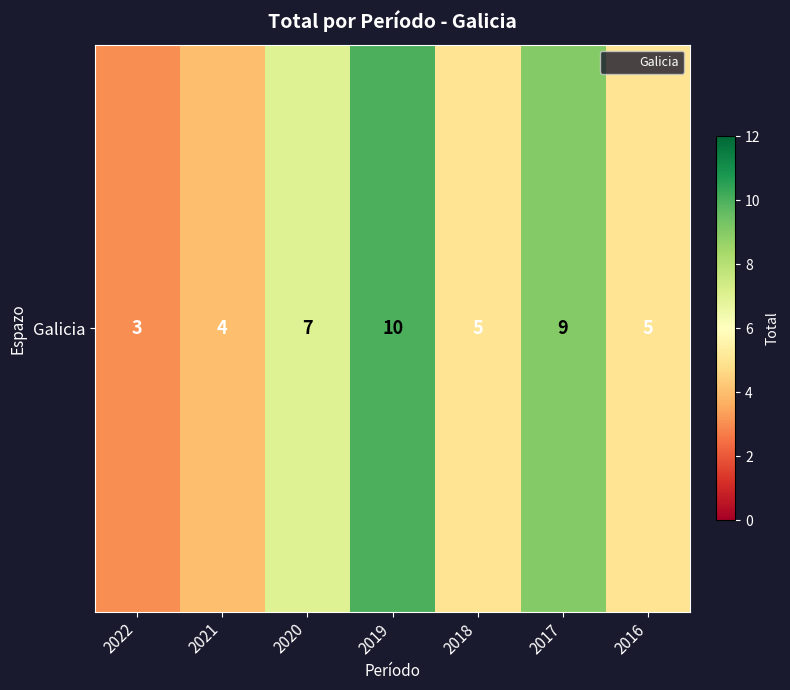

At which category does the chart reach its peak across all series?

2019